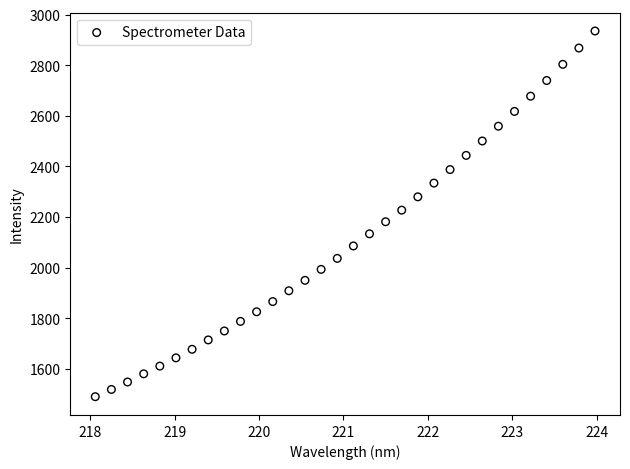

What is the range of Y values (max minus min)?

1445.9